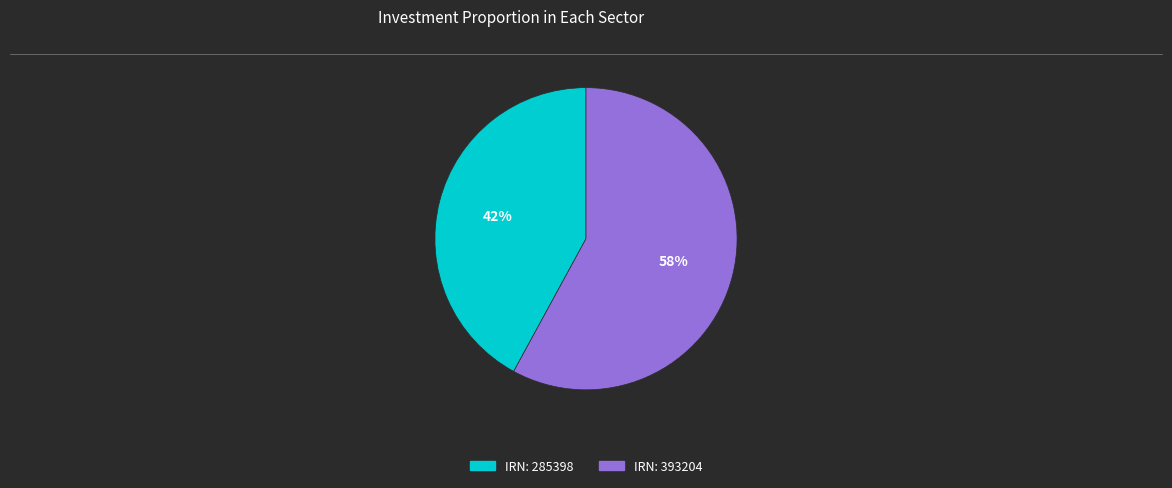

Does any single category account for the majority?

Yes